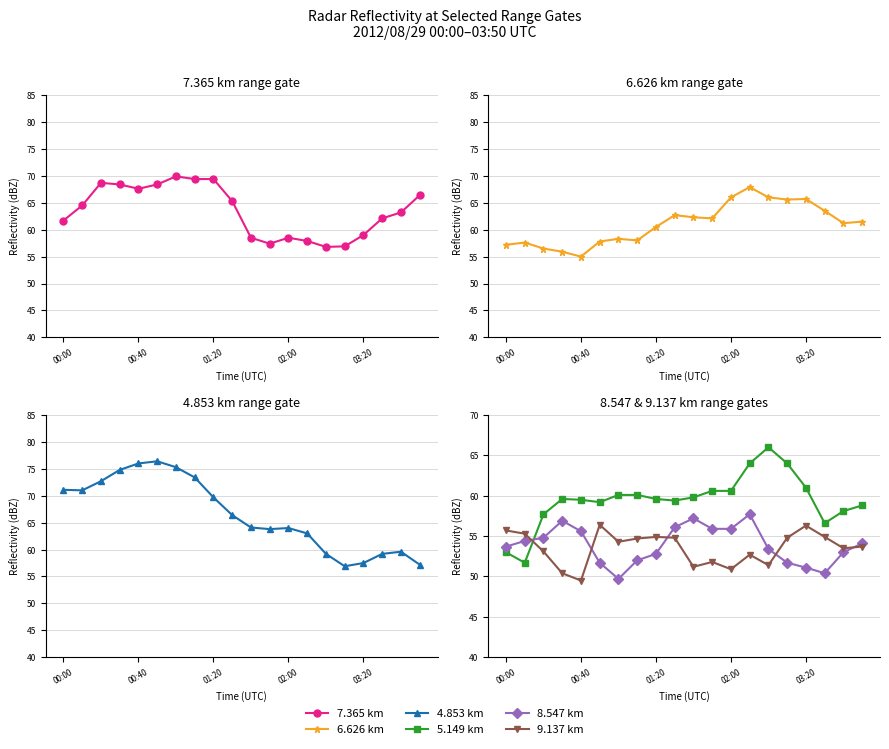

True or false: 8.547 has a value of 57.2 at 01:40.

True